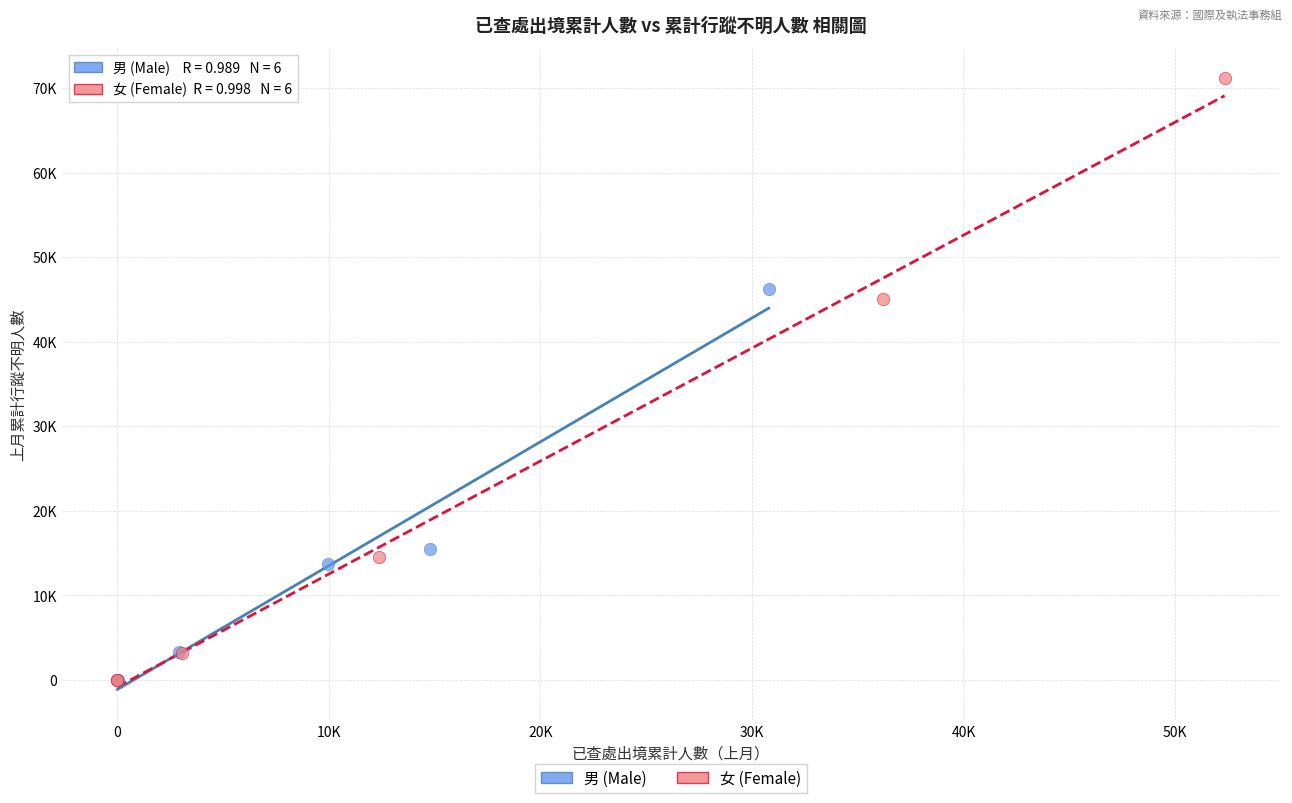

Which series has the largest Y range (max minus min)?

女 (Female)